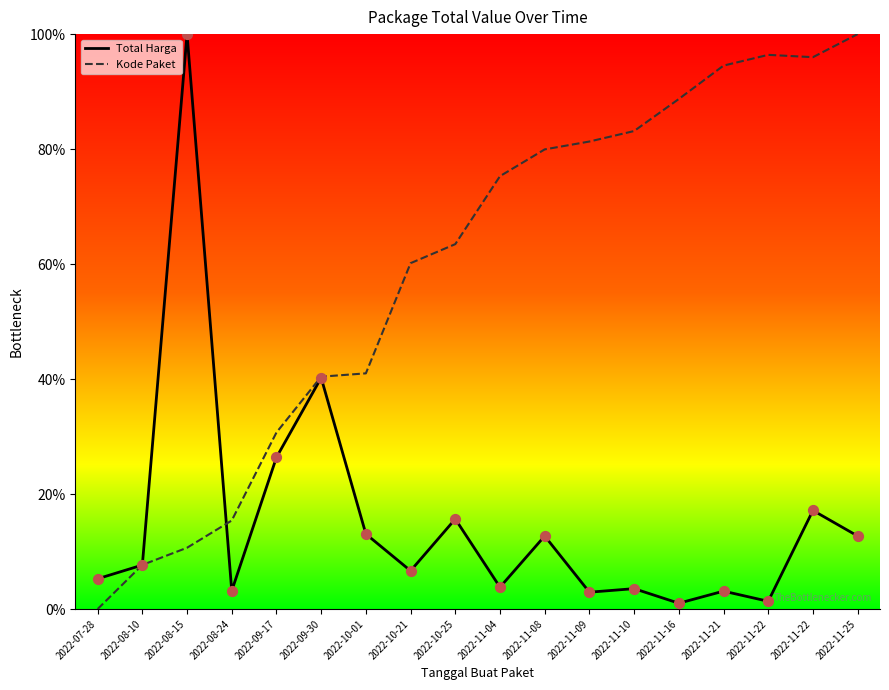

At how many categories does at least one series exceed 27?

15